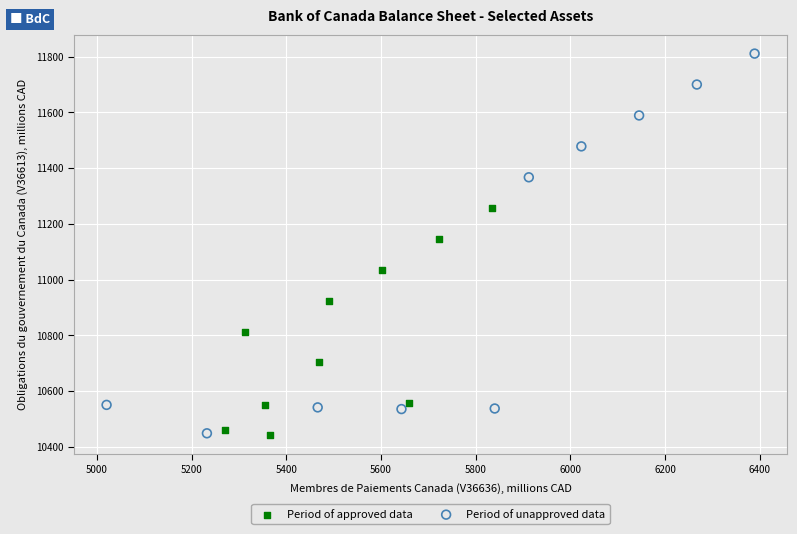

Which series contains the highest Y value?

Period of unapproved data